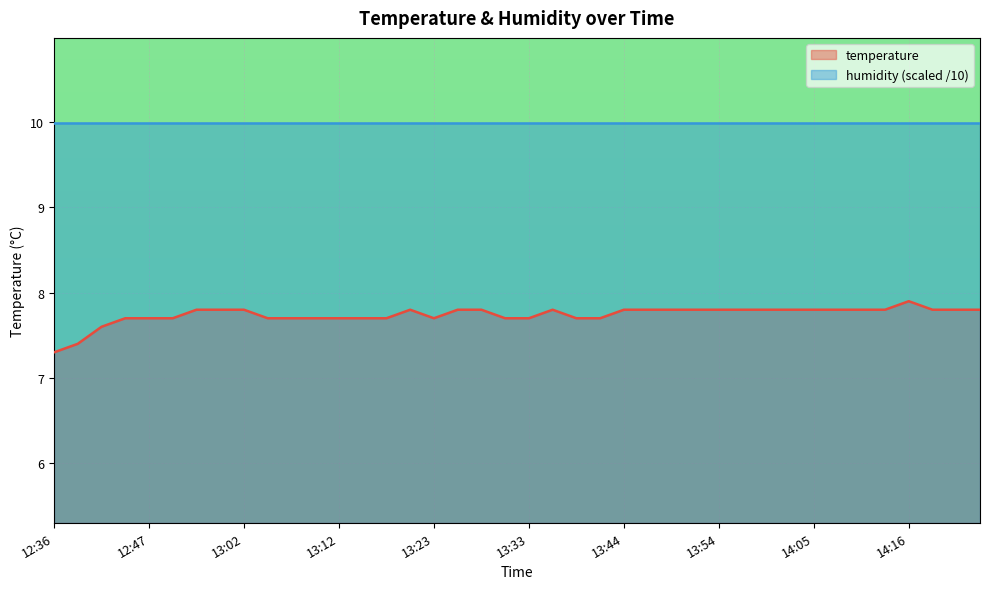

True or false: humidity (scaled /10) and temperature cross at least once.

False